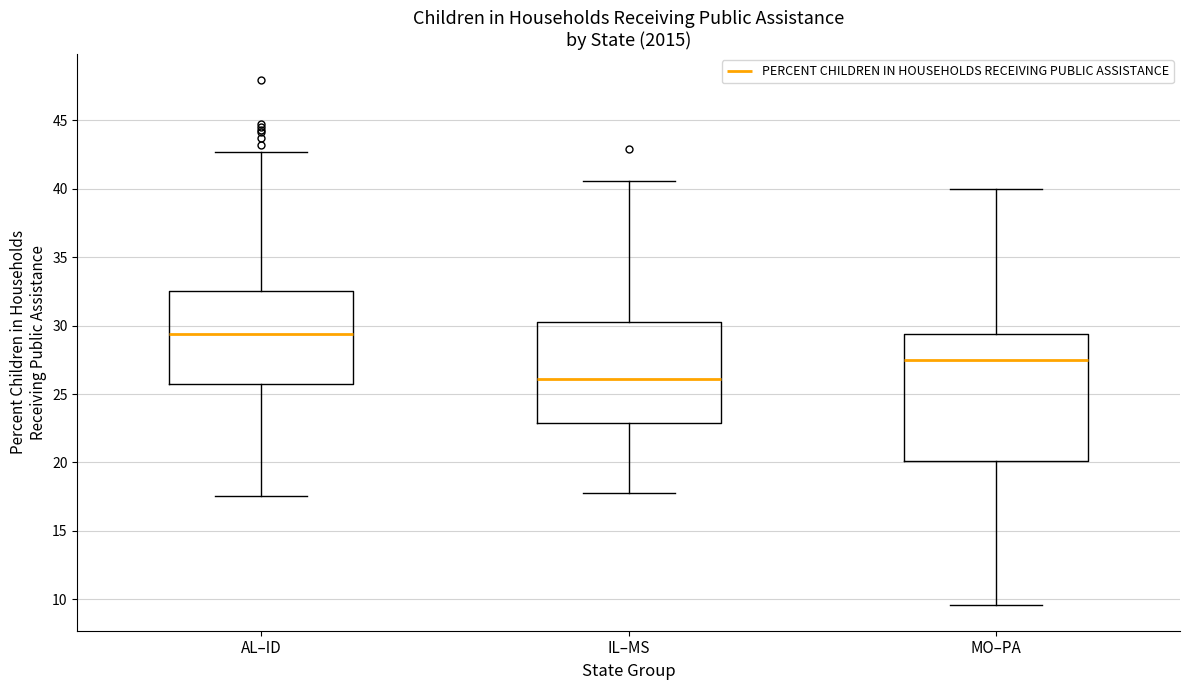

Comparing the boxes themselves (not the whiskers), which one is the tallest?

MO–PA